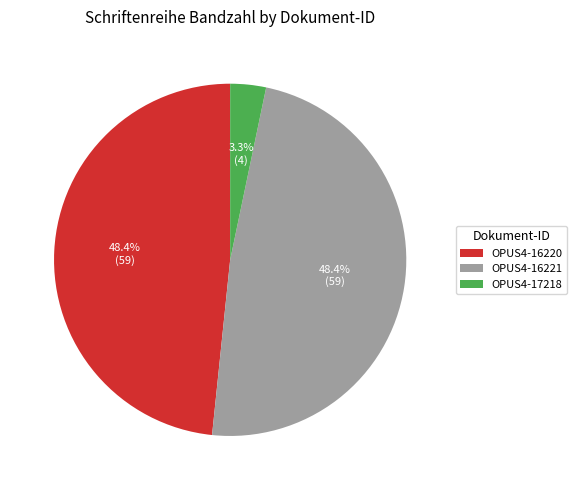

Is OPUS4-16220 the majority of the pie?

No